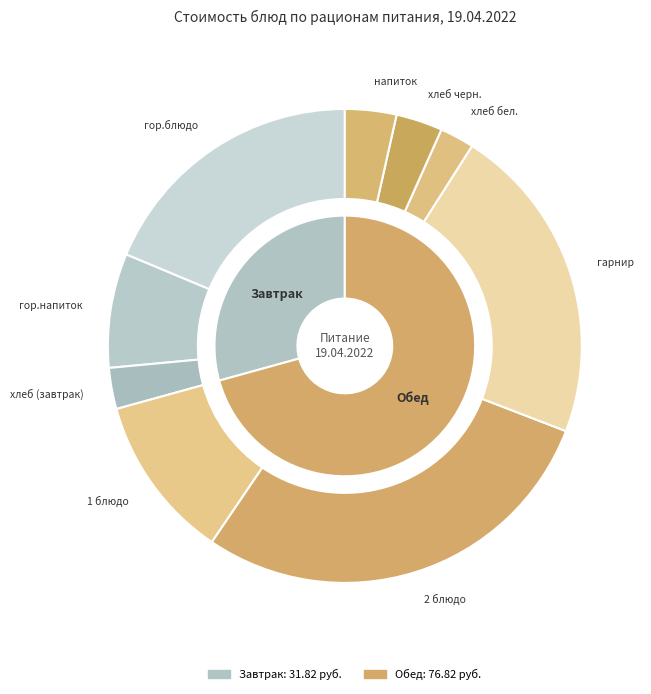

Does any single category account for the majority?

No